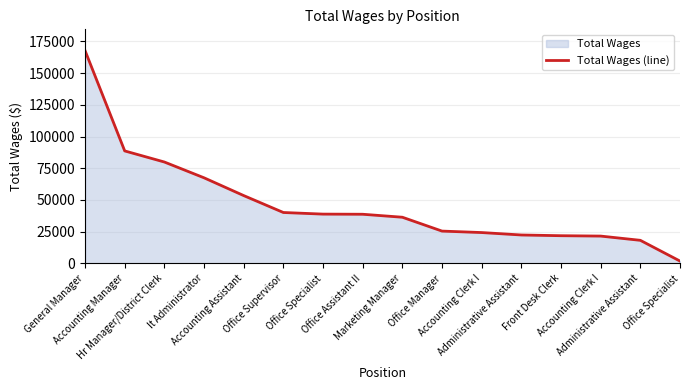

What is the maximum value shown in the chart?

167812